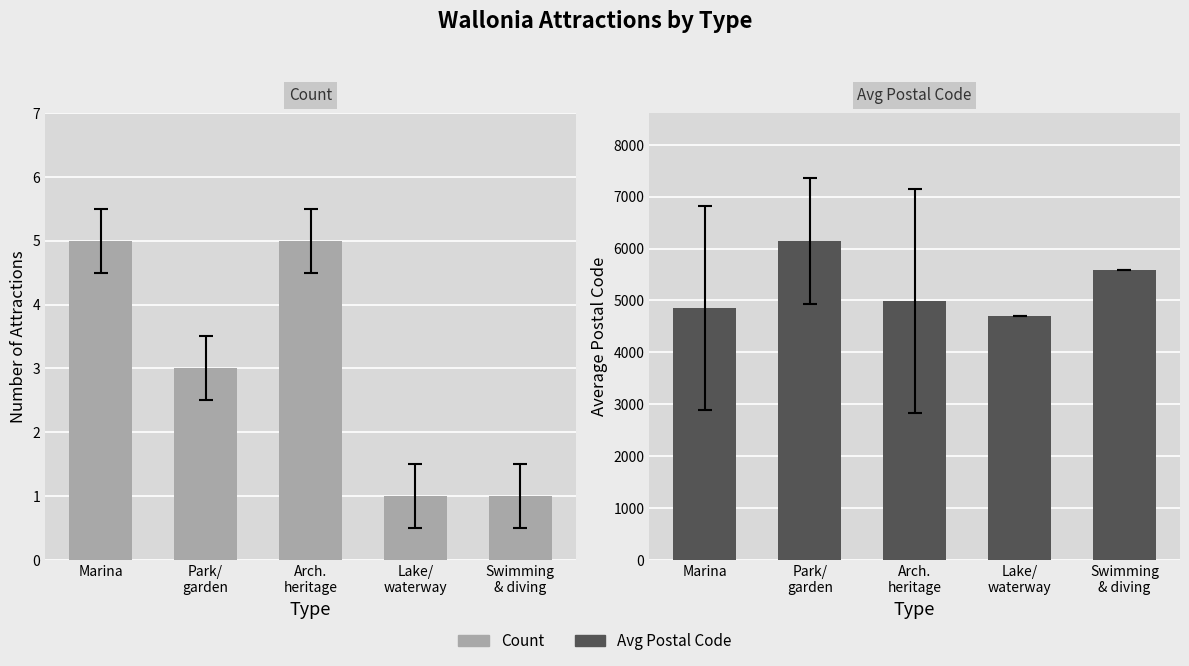

List the series in order of their overall mean, lowest first.

Count, Avg Postal Code